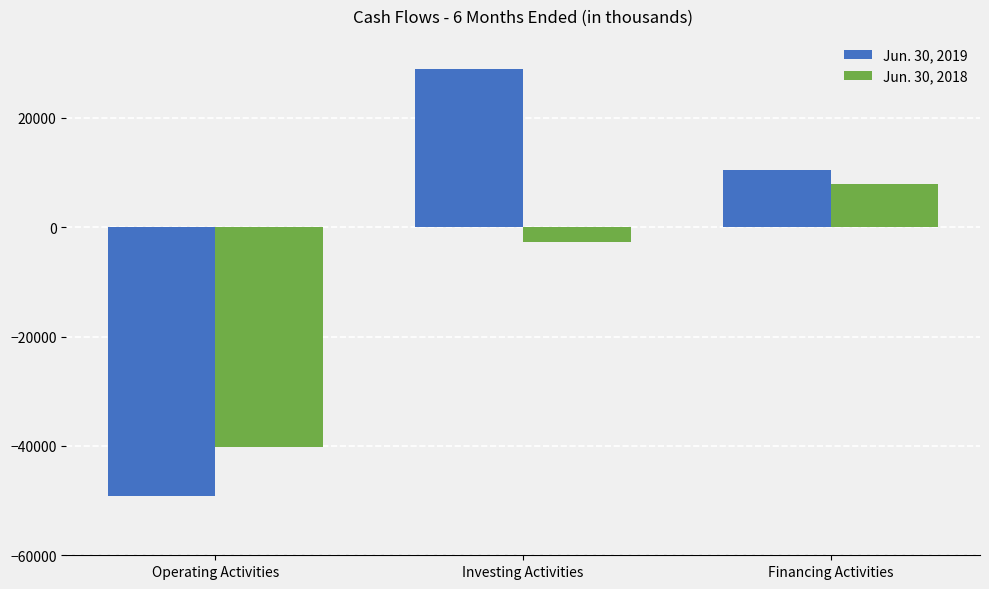

What is the minimum value for Jun. 30, 2018?

-40265